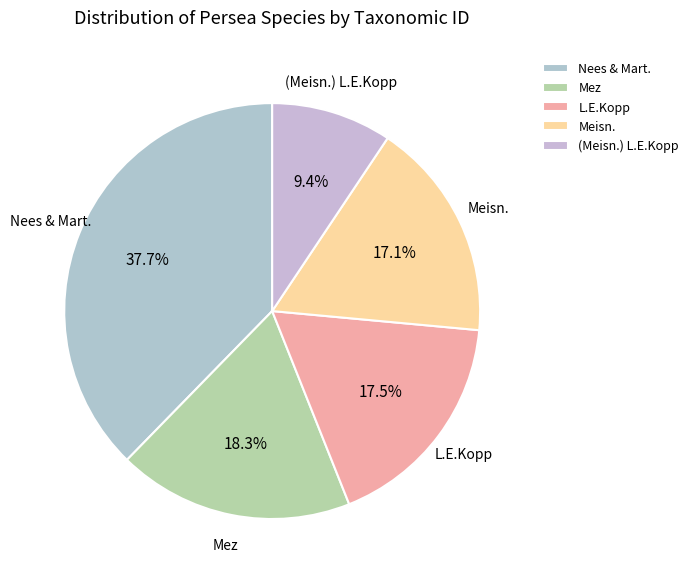

Is there a majority slice in this chart?

No